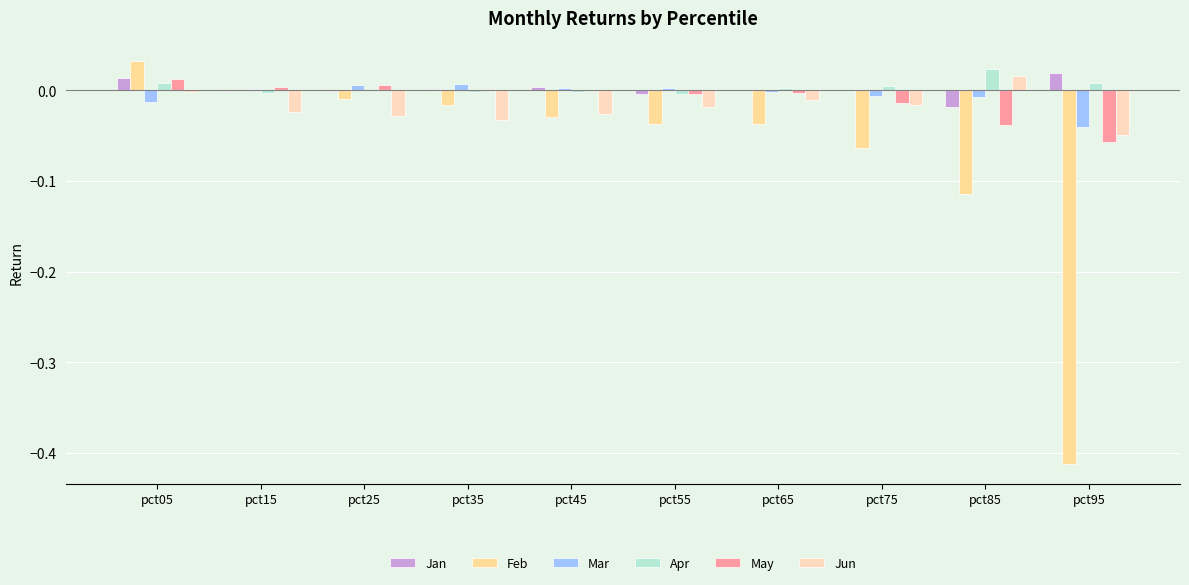

At which category is the sum across all series the highest?

pct05